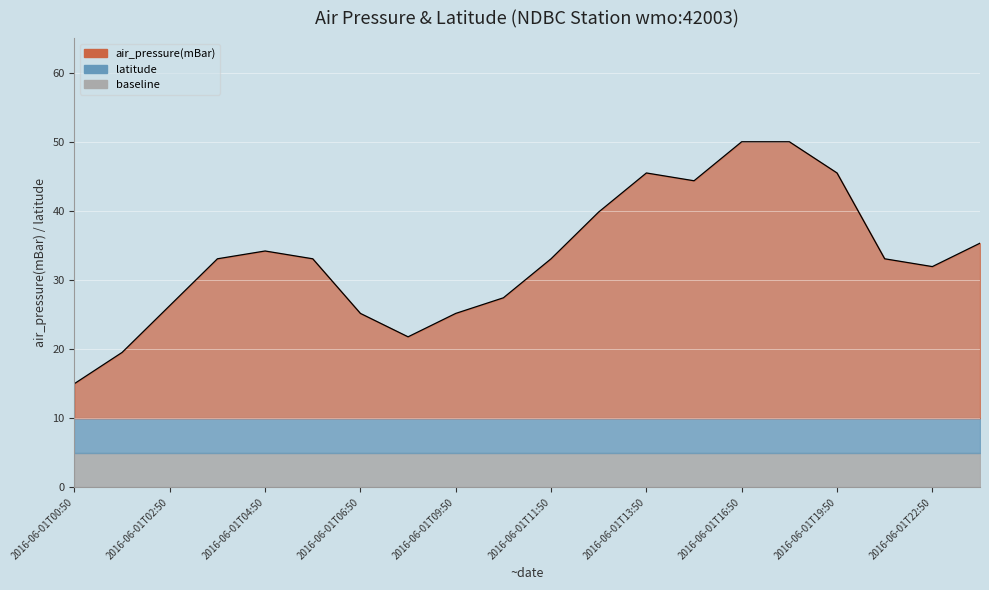

List the labels in order of value, smallest first.

2016-06-01T00:50, 2016-06-01T01:50, 2016-06-01T08:50, 2016-06-01T06:50, 2016-06-01T09:50, 2016-06-01T02:50, 2016-06-01T10:50, 2016-06-01T22:50, 2016-06-01T03:50, 2016-06-01T05:50, 2016-06-01T11:50, 2016-06-01T21:50, 2016-06-01T04:50, 2016-06-01T23:50, 2016-06-01T12:50, 2016-06-01T14:50, 2016-06-01T13:50, 2016-06-01T19:50, 2016-06-01T16:50, 2016-06-01T17:50